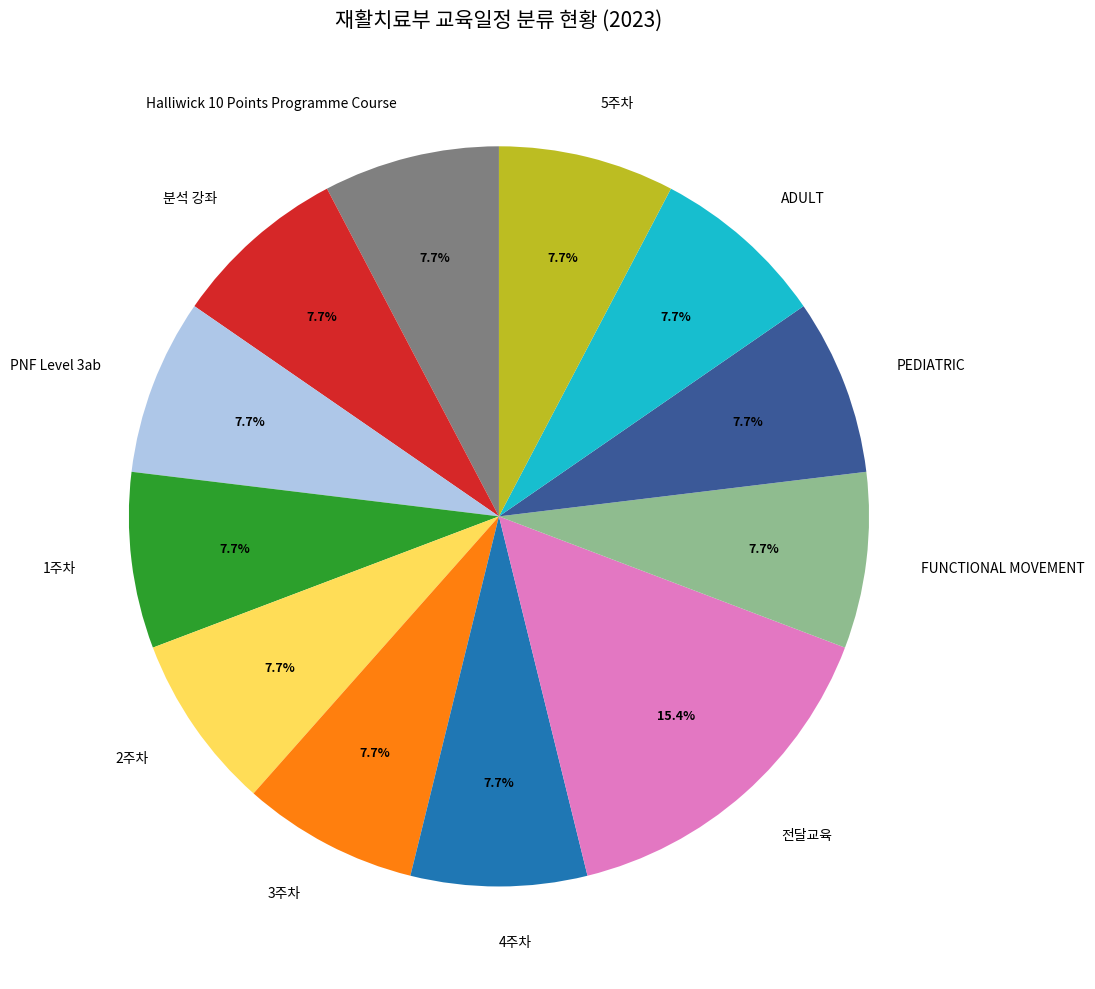

Is there any slice that represents more than half of the pie?

No